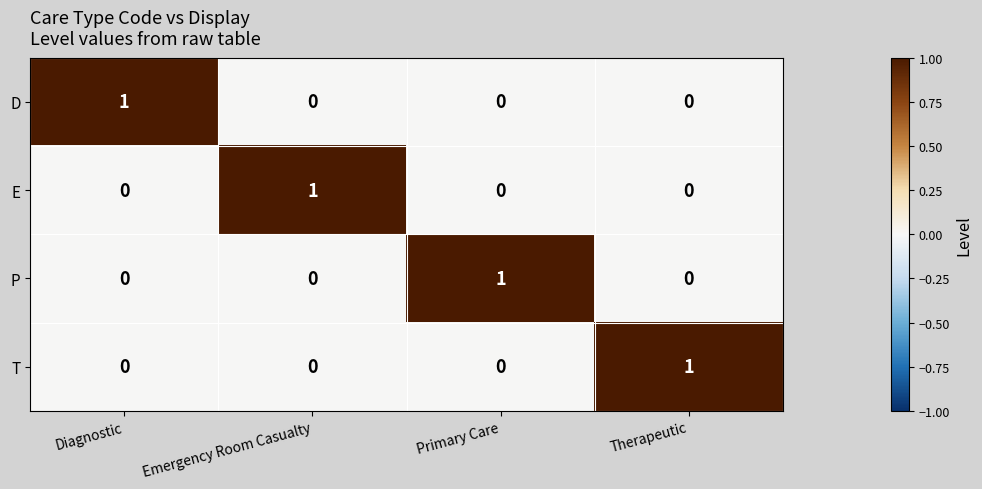

Reading left to right, transcribe all the data shown in this chart.

D: Diagnostic=1	Emergency Room Casualty=0	Primary Care=0	Therapeutic=0
E: Diagnostic=0	Emergency Room Casualty=1	Primary Care=0	Therapeutic=0
P: Diagnostic=0	Emergency Room Casualty=0	Primary Care=1	Therapeutic=0
T: Diagnostic=0	Emergency Room Casualty=0	Primary Care=0	Therapeutic=1